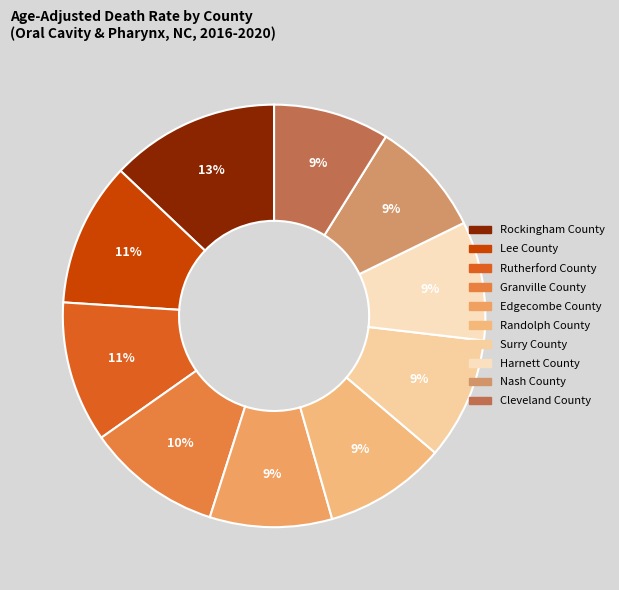

Rank the categories by value from highest to lowest.

Rockingham County, Lee County, Rutherford County, Granville County, Edgecombe County, Randolph County, Surry County, Harnett County, Nash County, Cleveland County